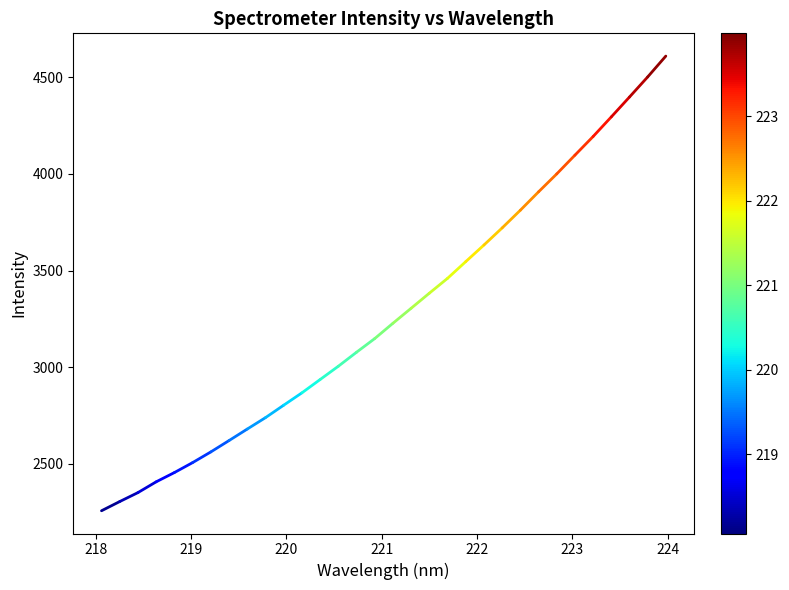

The value at 217 is 3128.2. True or false?

False